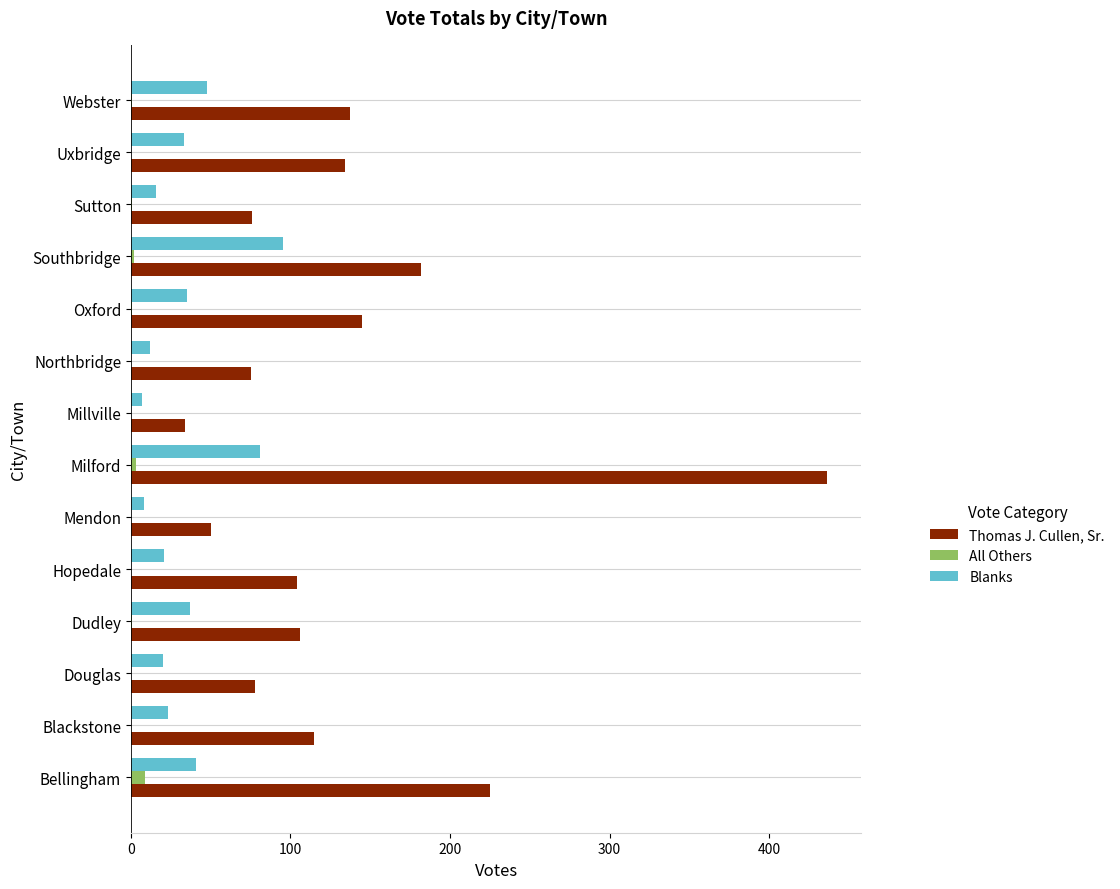

Which series has the largest total across all categories?

Thomas J. Cullen, Sr.